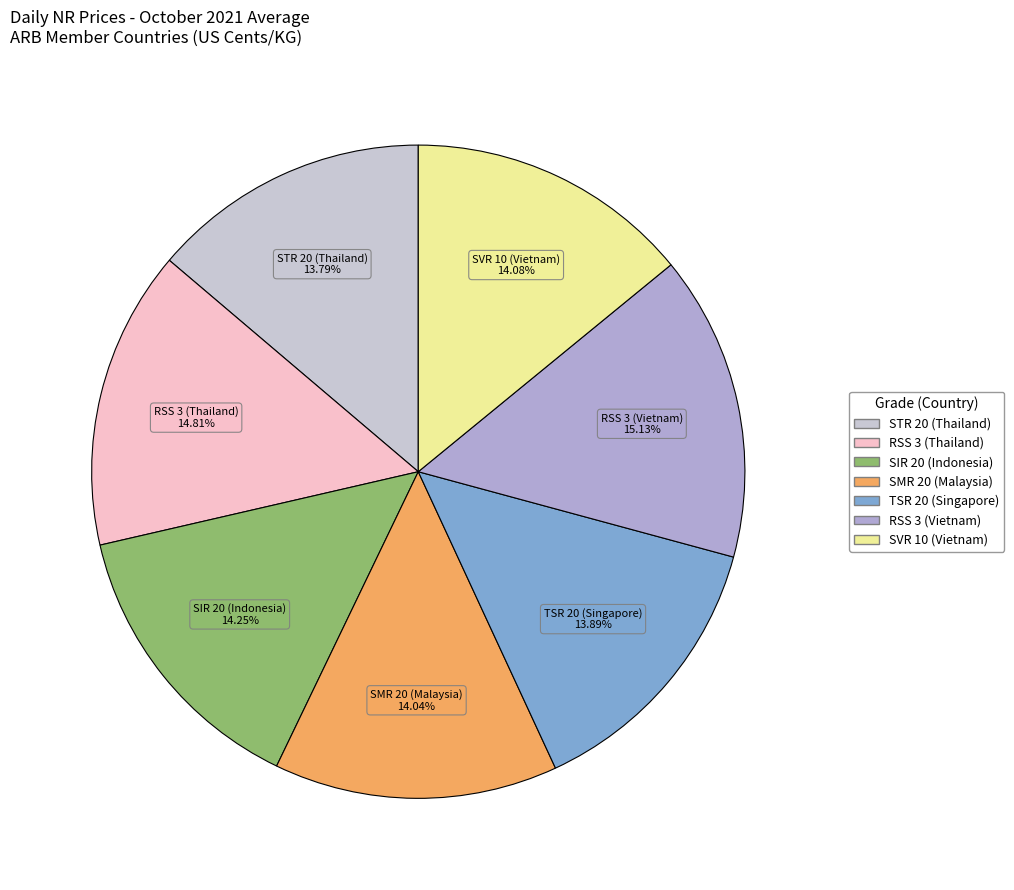

Between RSS 3 (Vietnam) and SVR 10 (Vietnam), which is larger?

RSS 3 (Vietnam)